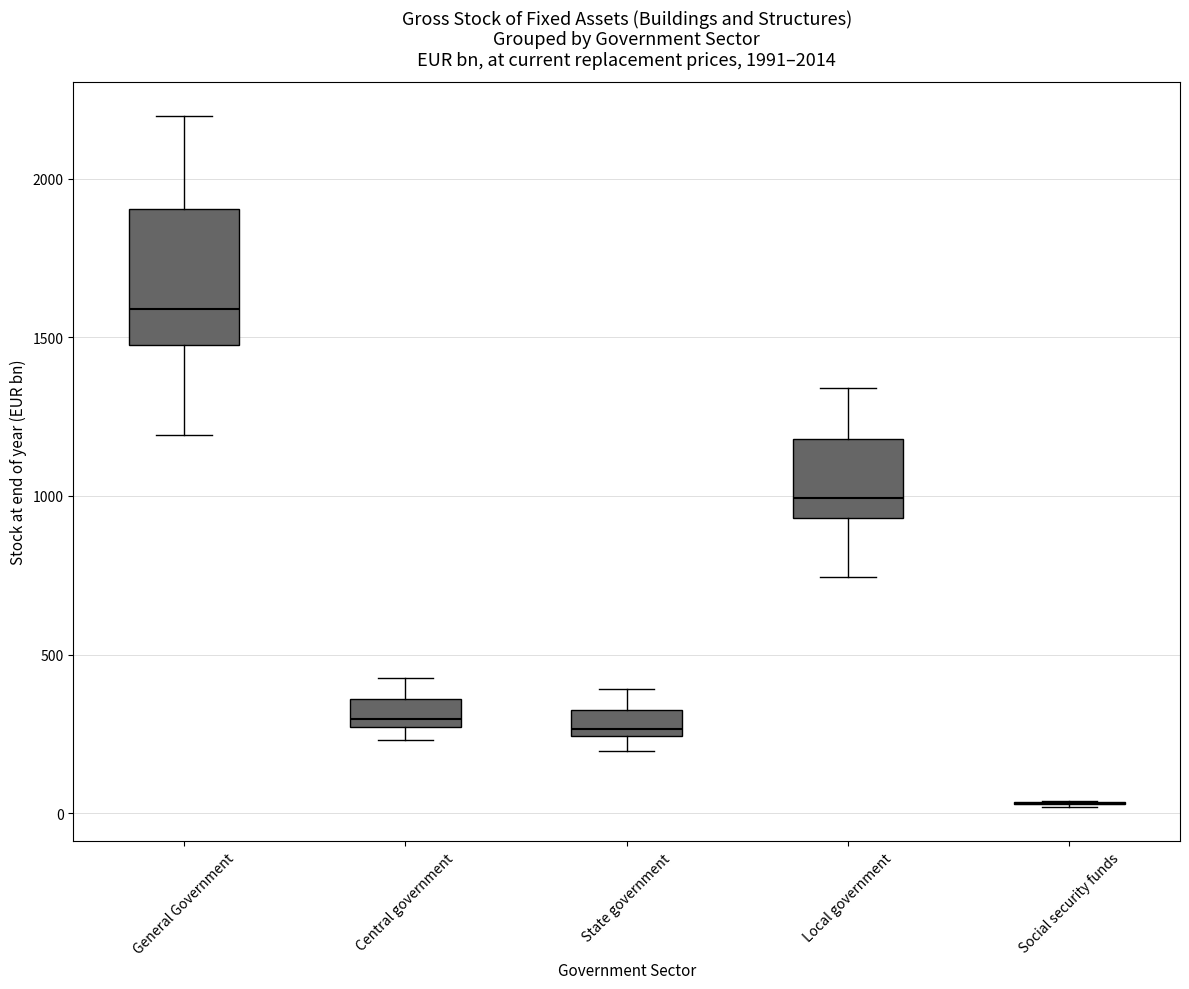

Which box is the tallest, from its lower edge to its upper edge?

General Government